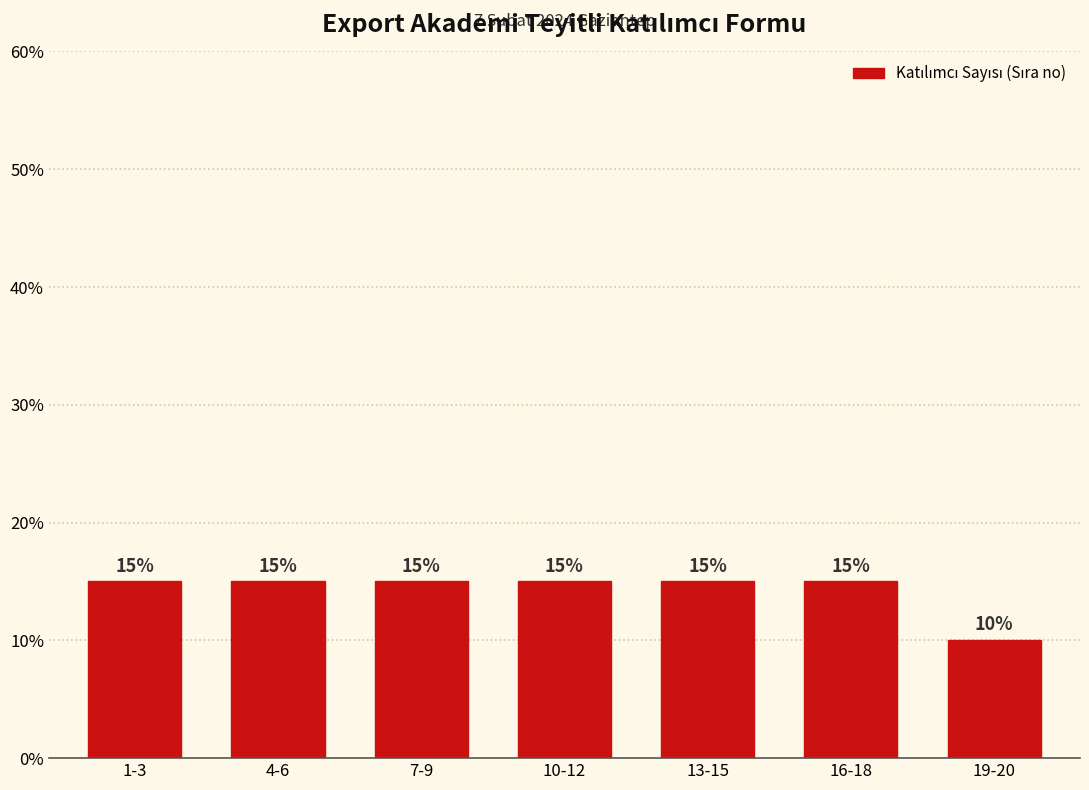

Reading right to left, what are all the values shown in this chart?

19-20=10	16-18=15	13-15=15	10-12=15	7-9=15	4-6=15	1-3=15